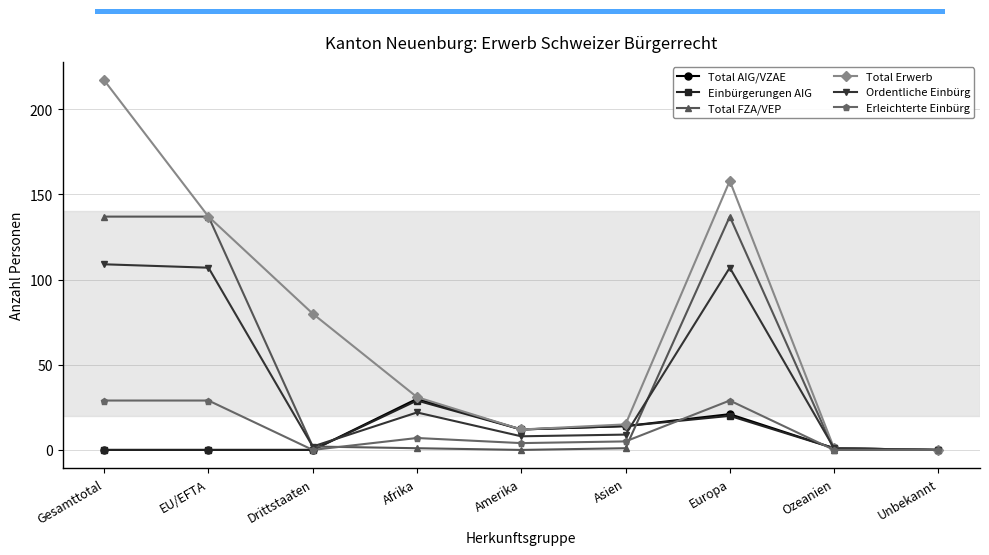

The Total FZA/VEP series shows 76 at Gesamttotal. True or false?

False